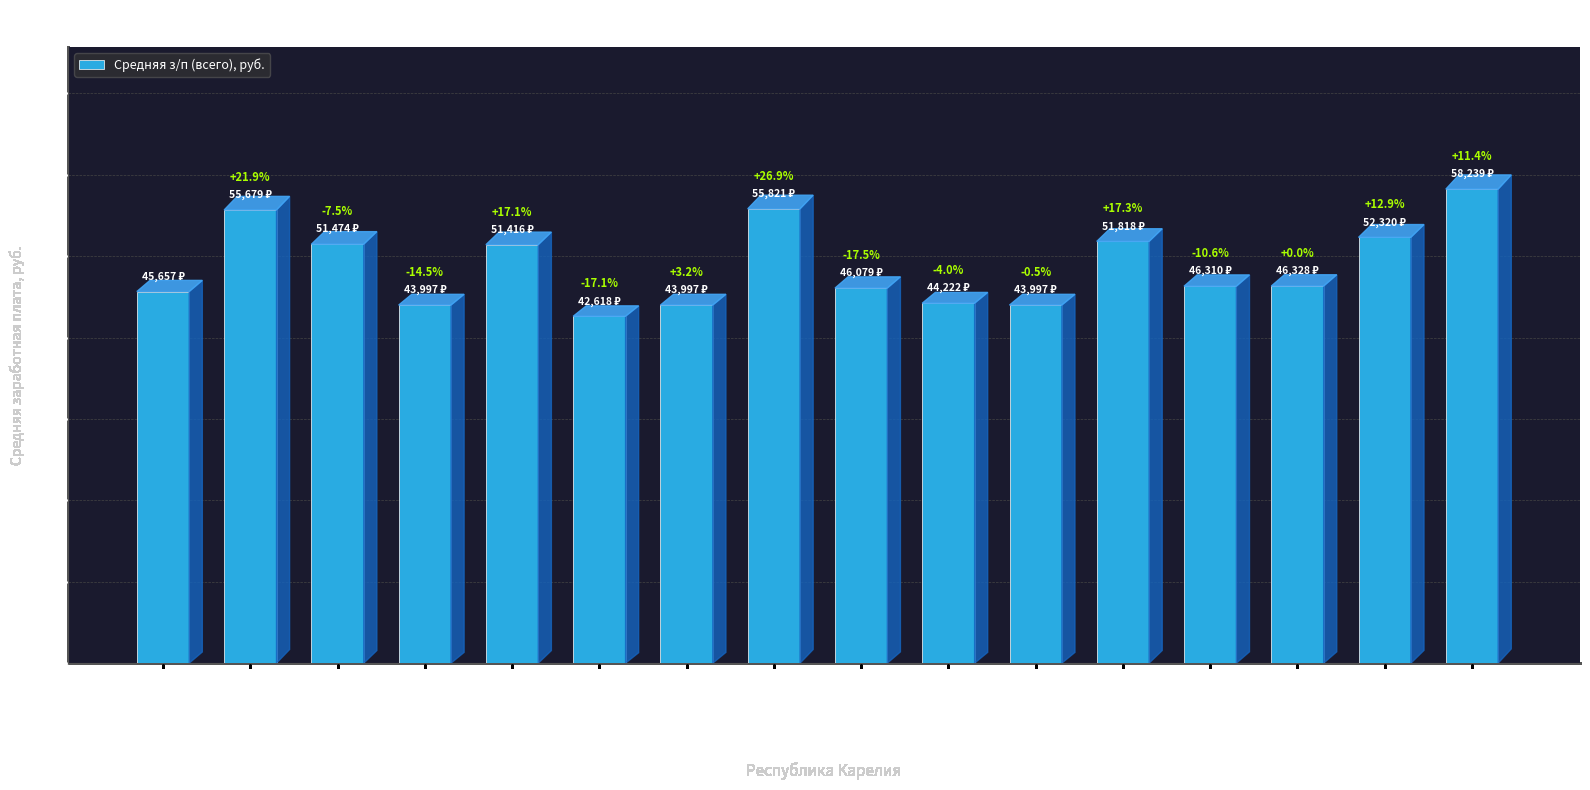

Does the chart contain any negative values?

No